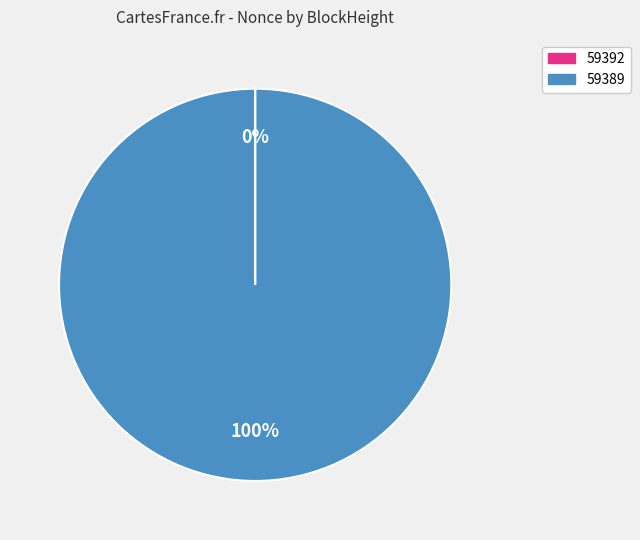

To the nearest percent, what is the average slice percentage?

50%